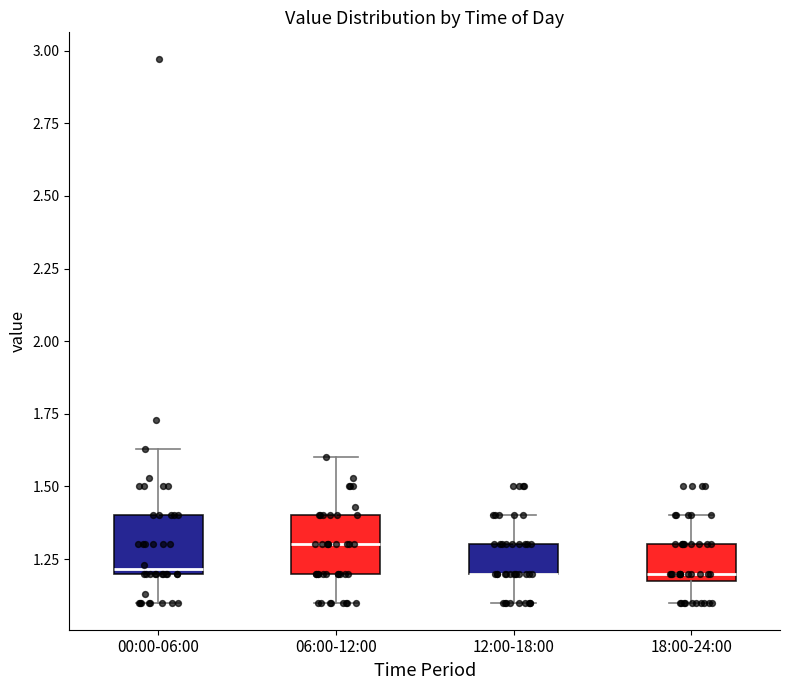

Where does the lower whisker of the box for 00:00-06:00 end on the y-axis? The values are not printed on the chart, so give them approximately, as read against the axis.

1.10